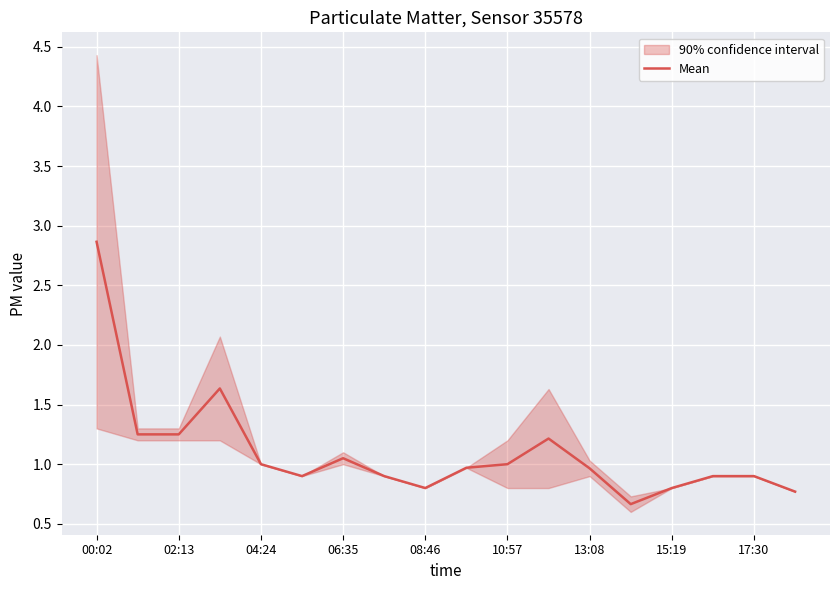

What is the value of the 3rd point from the left?

1.2